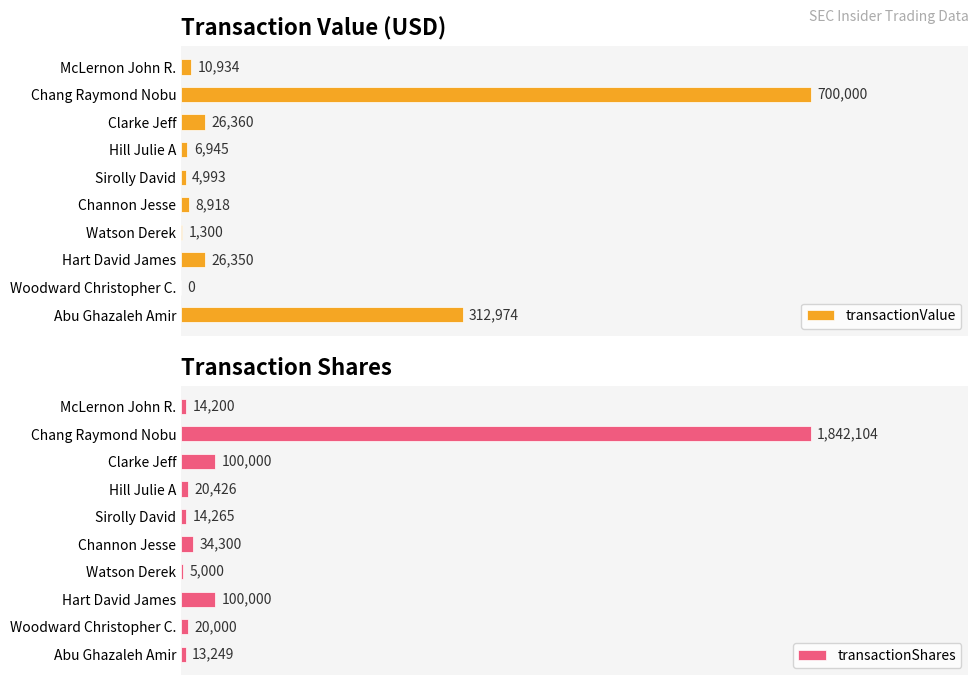

At which label is transactionValue closest to 350000?

Abu Ghazaleh Amir